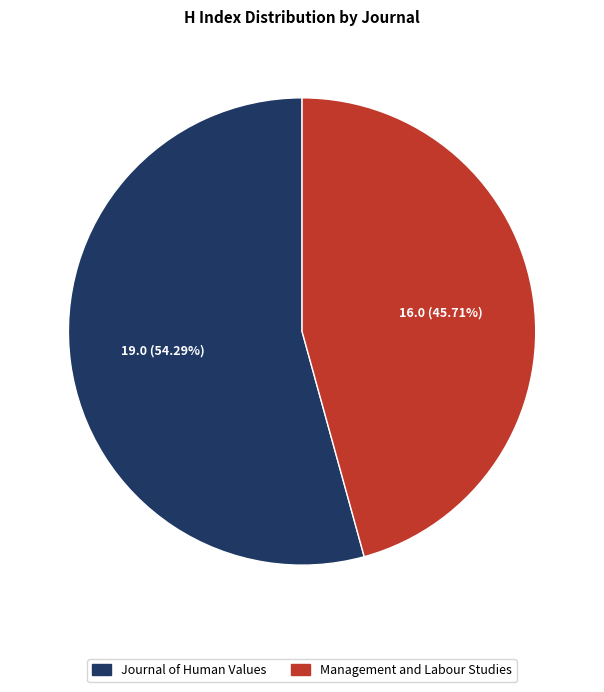

What is the majority slice?

Journal of Human Values